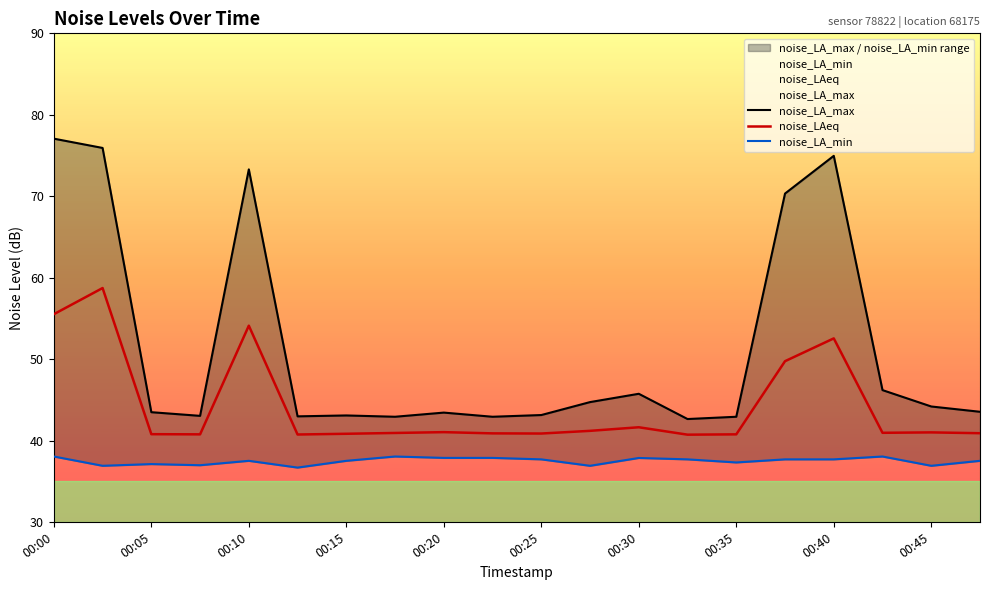

True or false: noise_LAeq has a value of 40.8 at 00:35.

True